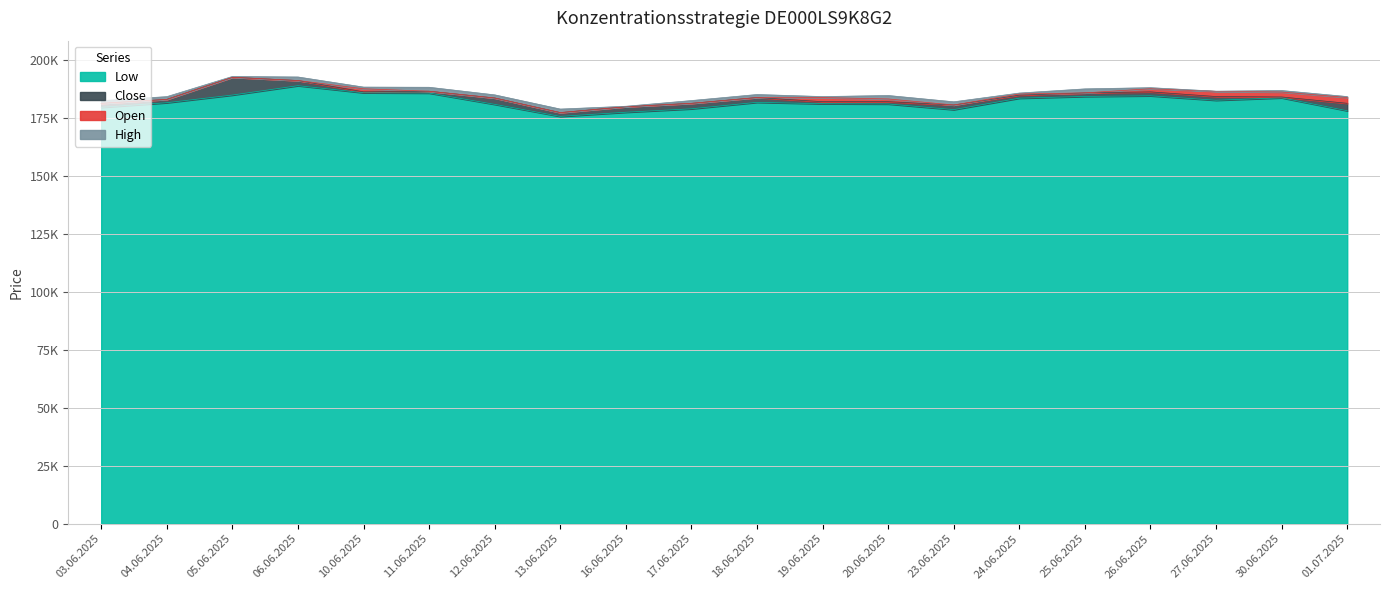

The Close series shows 317385 at 17.06.2025. True or false?

False